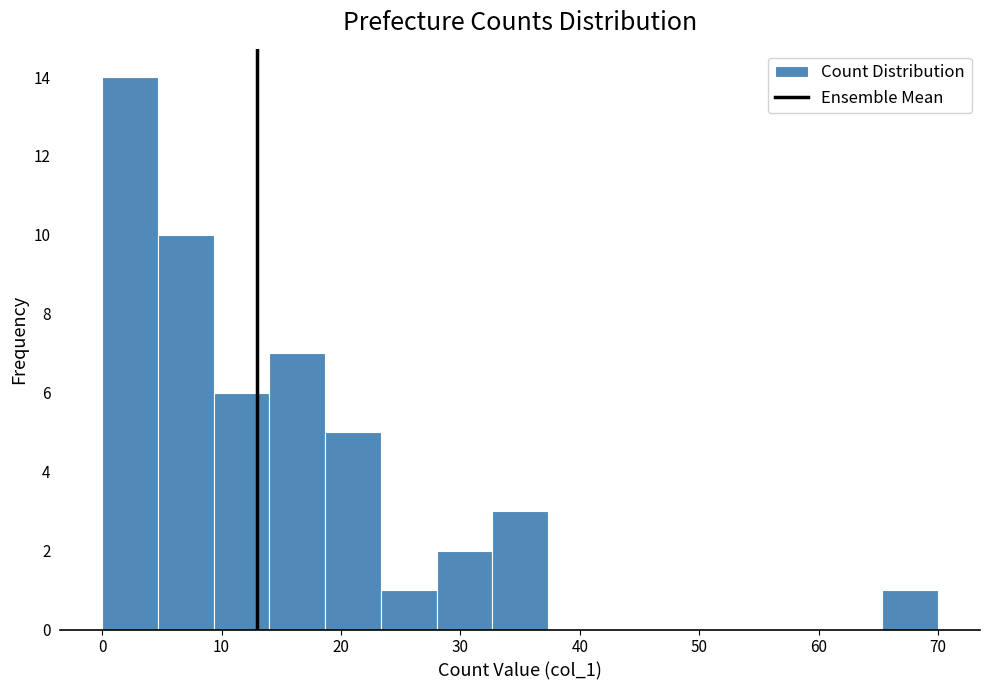

Over which range of the x-axis is the bar tallest?

0 to 5